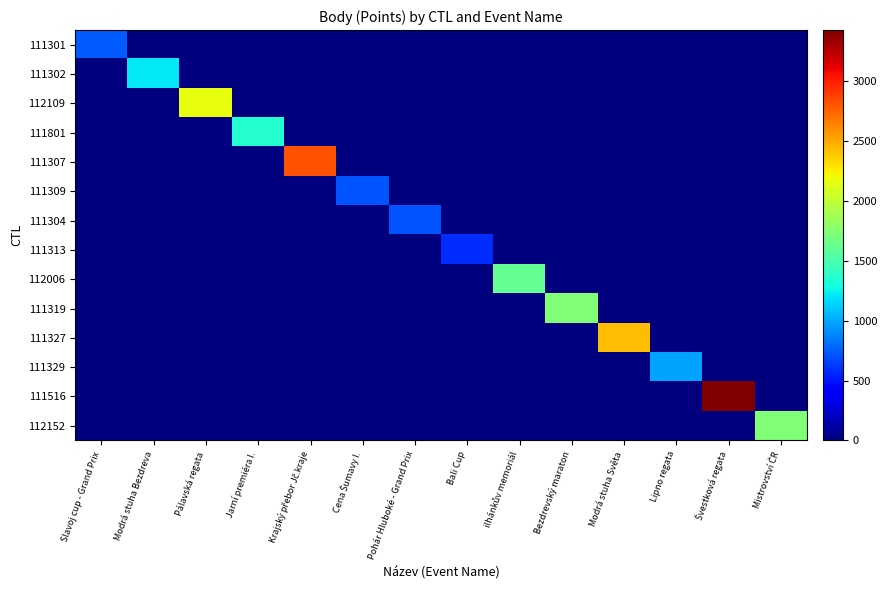

At Krajský přebor Jč.kraje, list the series in order from largest to smallest.

111307, 111301, 111302, 112109, 111801, 111309, 111304, 111313, 112006, 111319, 111327, 111329, 111516, 112152